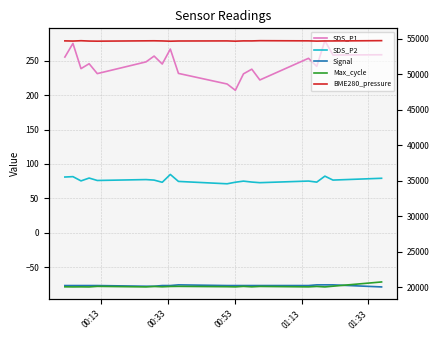

In SDS_P2, how many points are lower than both neighbors (excluding endpoints)?

7